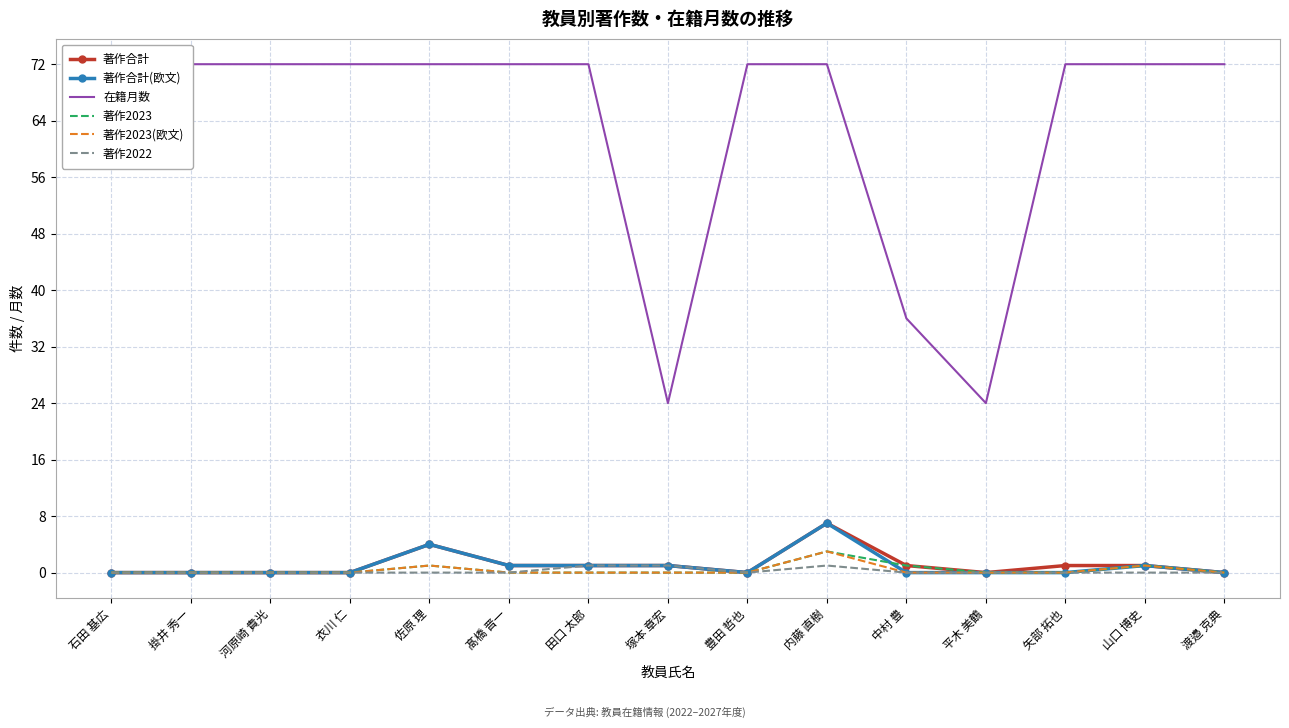

Reading right to left, extract all data points from this chart.

著作合計: 渡邉 克典=0	山口 博史=1	矢部 拓也=1	平木 美鶴=0	中村 豊=1	内藤 直樹=7	豊田 哲也=0	塚本 章宏=1	田口 太郎=1	髙橋 晋一=1	佐原 理=4	衣川 仁=0	河原崎 貴光=0	掛井 秀一=0	石田 基広=0
著作合計(欧文): 渡邉 克典=0	山口 博史=1	矢部 拓也=0	平木 美鶴=0	中村 豊=0	内藤 直樹=7	豊田 哲也=0	塚本 章宏=1	田口 太郎=1	髙橋 晋一=1	佐原 理=4	衣川 仁=0	河原崎 貴光=0	掛井 秀一=0	石田 基広=0
在籍月数: 渡邉 克典=72	山口 博史=72	矢部 拓也=72	平木 美鶴=24	中村 豊=36	内藤 直樹=72	豊田 哲也=72	塚本 章宏=24	田口 太郎=72	髙橋 晋一=72	佐原 理=72	衣川 仁=72	河原崎 貴光=72	掛井 秀一=72	石田 基広=72
著作2023: 渡邉 克典=0	山口 博史=1	矢部 拓也=0	平木 美鶴=0	中村 豊=1	内藤 直樹=3	豊田 哲也=0	塚本 章宏=0	田口 太郎=0	髙橋 晋一=0	佐原 理=1	衣川 仁=0	河原崎 貴光=0	掛井 秀一=0	石田 基広=0
著作2023(欧文): 渡邉 克典=0	山口 博史=1	矢部 拓也=0	平木 美鶴=0	中村 豊=0	内藤 直樹=3	豊田 哲也=0	塚本 章宏=0	田口 太郎=0	髙橋 晋一=0	佐原 理=1	衣川 仁=0	河原崎 貴光=0	掛井 秀一=0	石田 基広=0
著作2022: 渡邉 克典=0	山口 博史=0	矢部 拓也=0	平木 美鶴=0	中村 豊=0	内藤 直樹=1	豊田 哲也=0	塚本 章宏=1	田口 太郎=1	髙橋 晋一=0	佐原 理=0	衣川 仁=0	河原崎 貴光=0	掛井 秀一=0	石田 基広=0